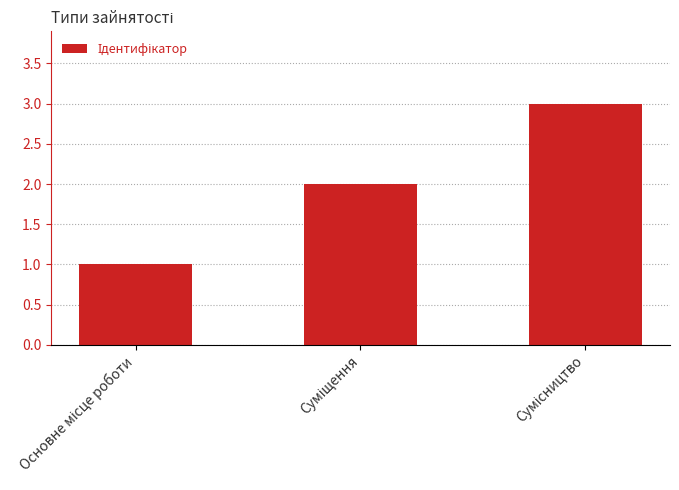

What is the sum of all values?

6